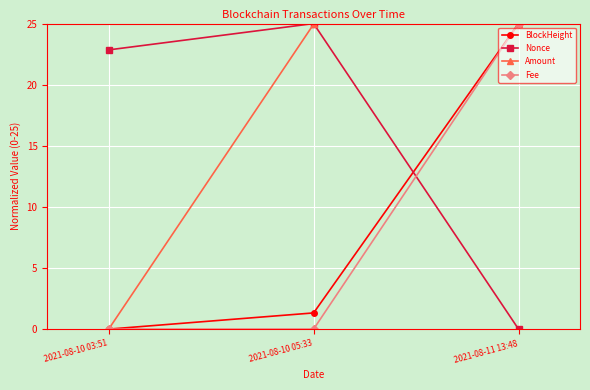

What is the difference between the highest and lowest values at 2021-08-10 05:33?

25.0